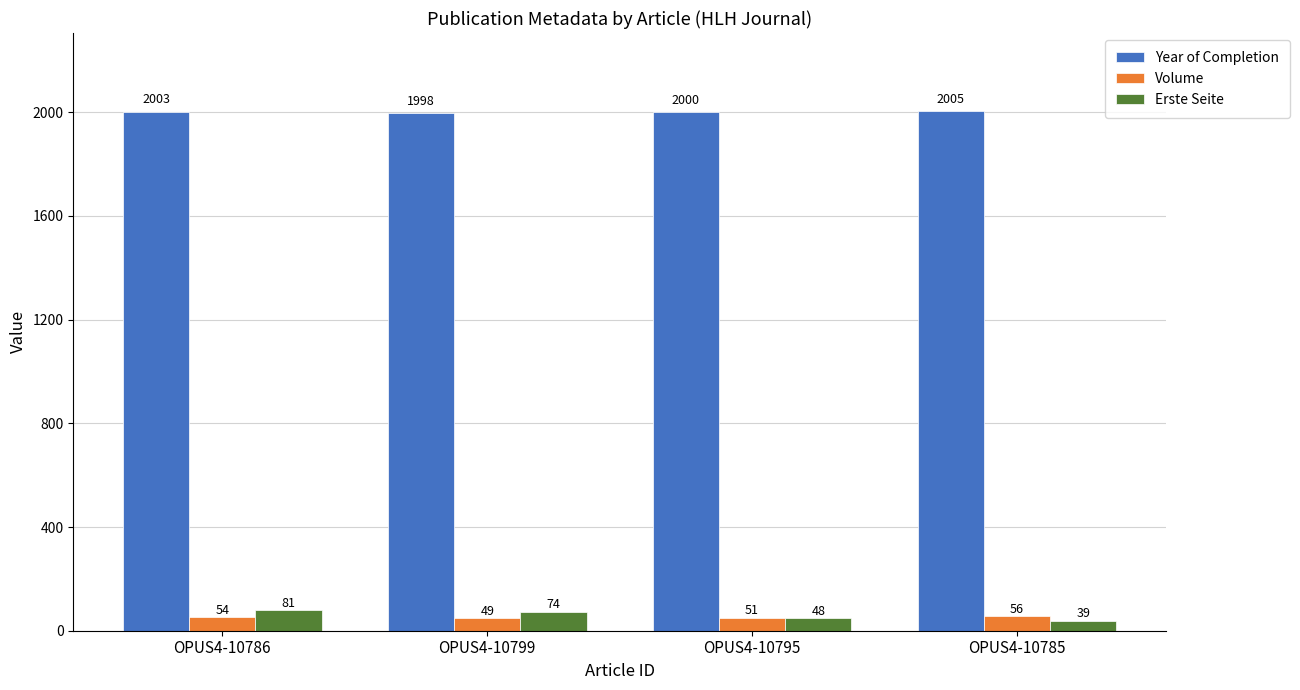

What is the value of the Volume bar at the 1st from the left?

54